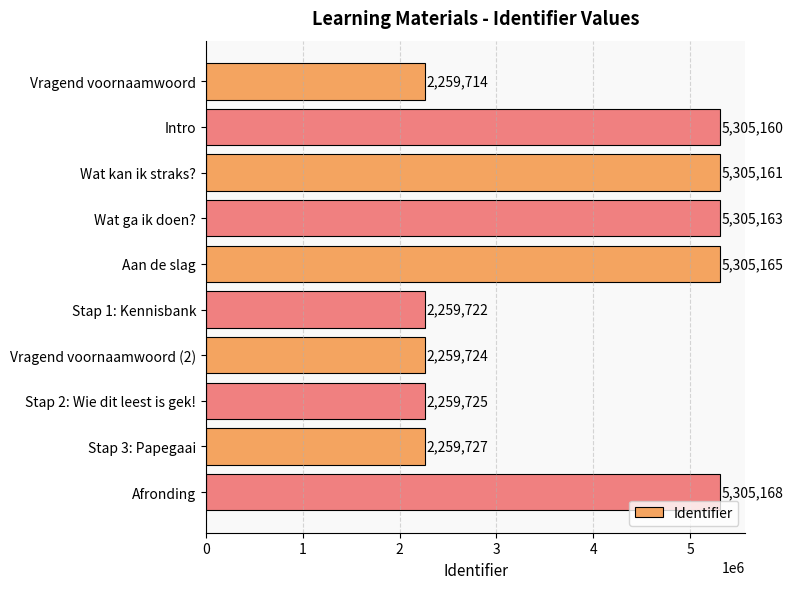

What is the average value?

3782443